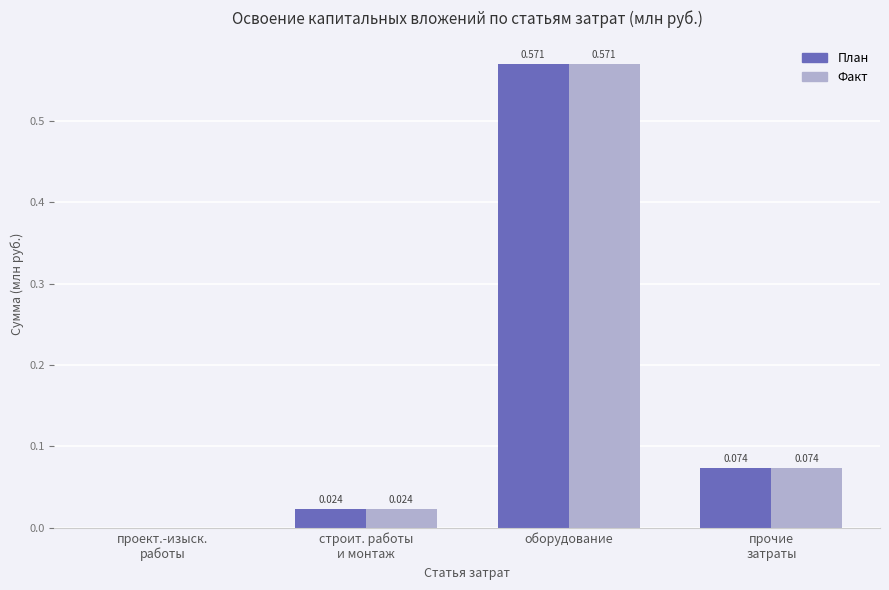

At which category is the sum across all series the highest?

оборудование